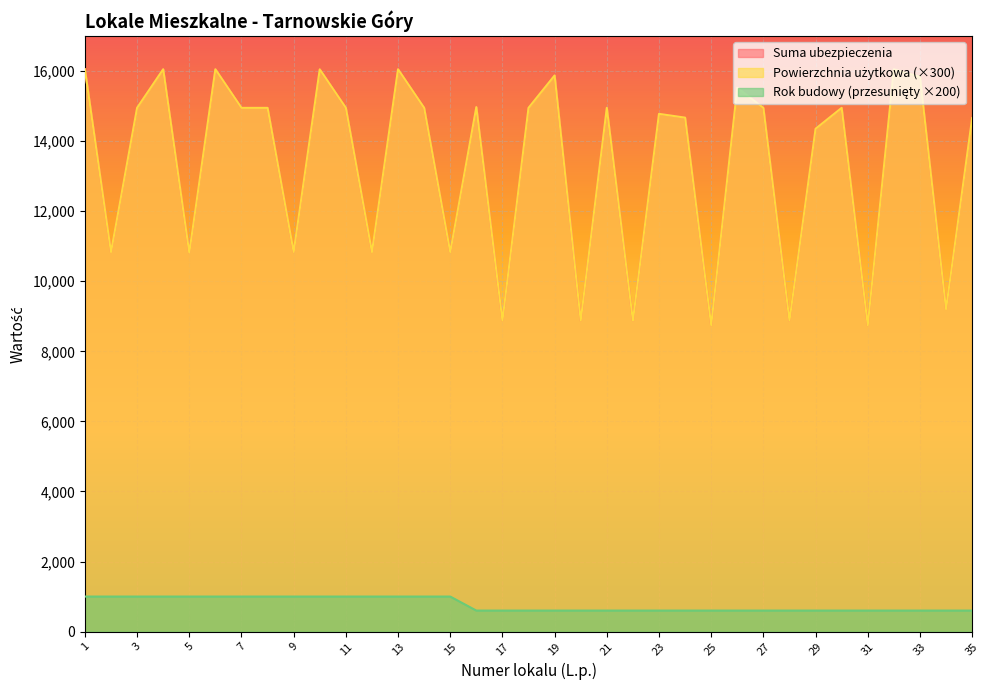

What is the value of the Suma ubezpieczenia point at the 4th from the left?

16052.7